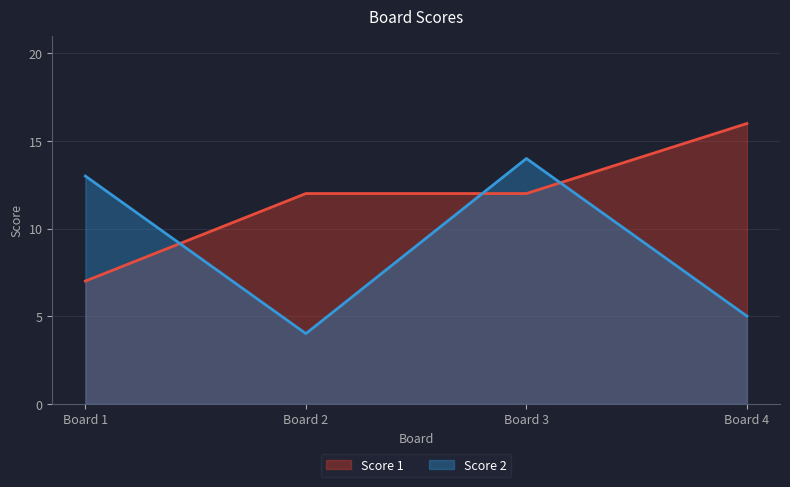

Reading left to right, transcribe all the data shown in this chart.

Score 1: Board 1=7	Board 2=12	Board 3=12	Board 4=16
Score 2: Board 1=13	Board 2=4	Board 3=14	Board 4=5